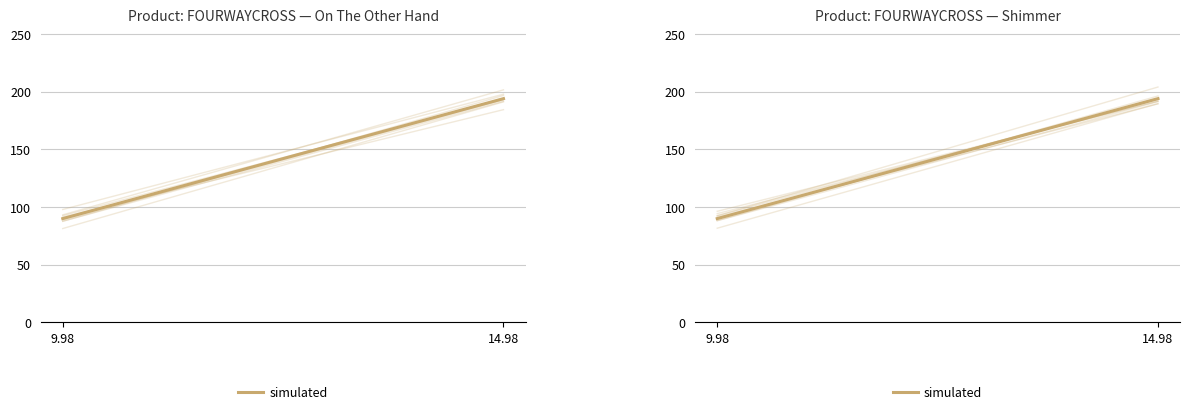

How many lines are shown in the chart?

1